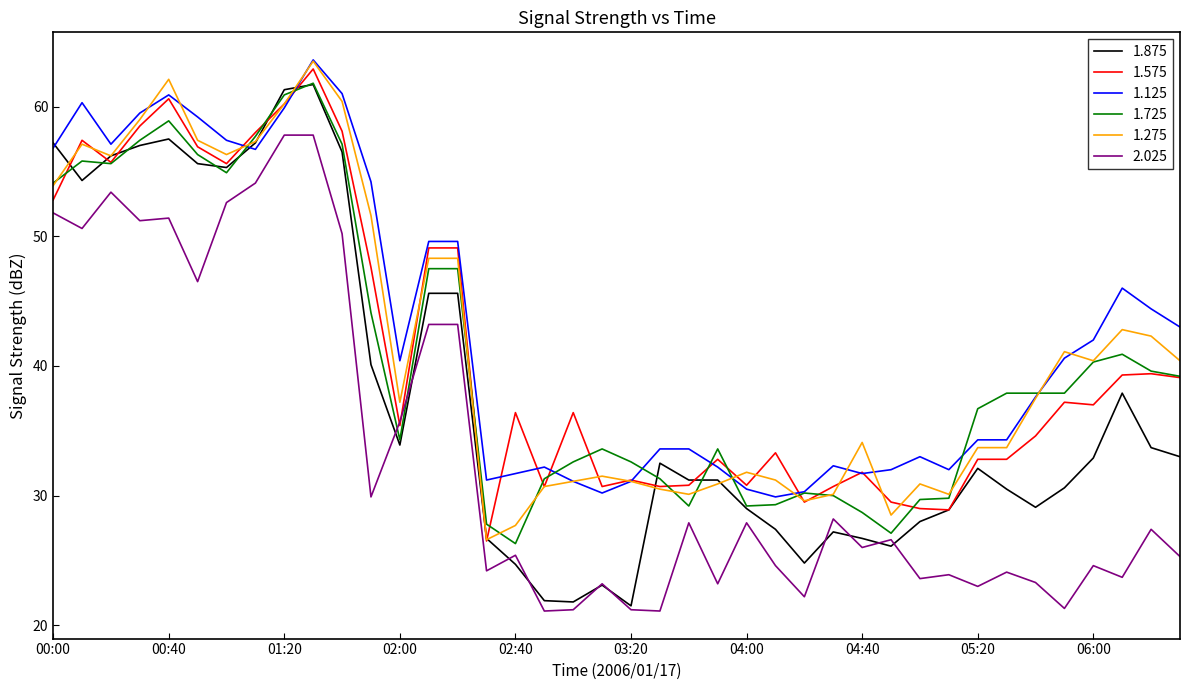

Which series has the widest spread of values?

1.875